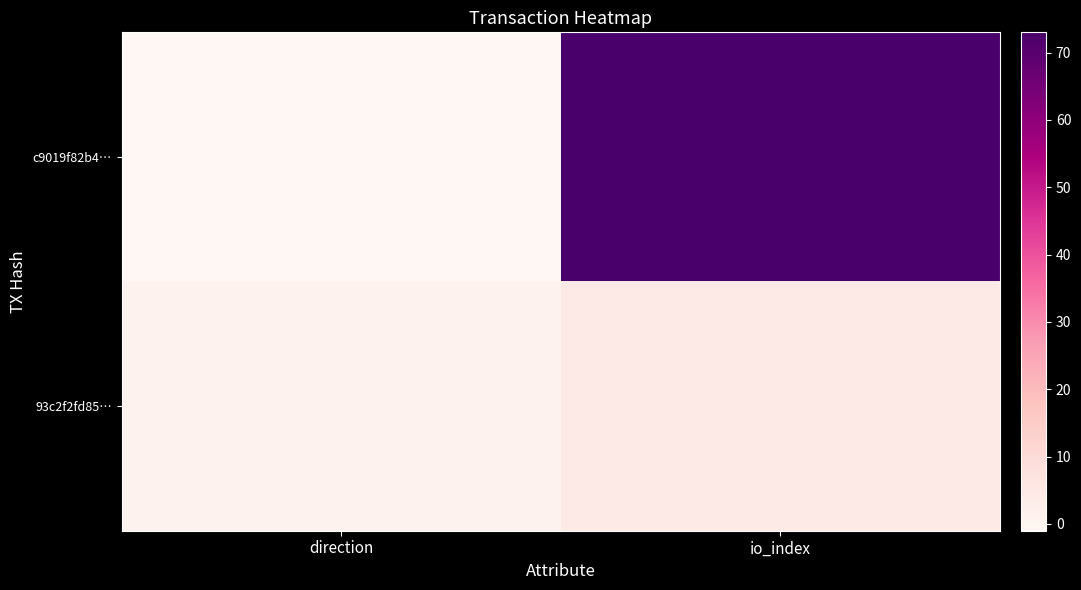

Reading left to right, extract all data points from this chart.

c9019f82b4…: direction=-1	io_index=73
93c2f2fd85…: direction=1	io_index=4